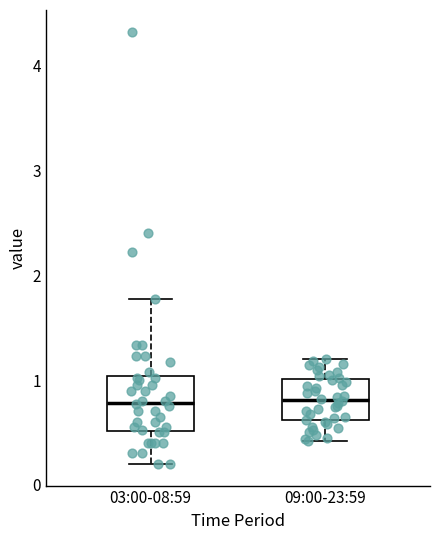

Reading left to right, transcribe this box plot: for each box, give where its median line is, the range the box spans, and where its two whiskers end, as read against the y-axis. The values are not printed on the chart, so give them approximately, as read against the axis.

03:00-08:59: median 0.8, box 0.5 to 1.0, whiskers 0.2 to 1.8
09:00-23:59: median 0.8, box 0.6 to 1.0, whiskers 0.4 to 1.2